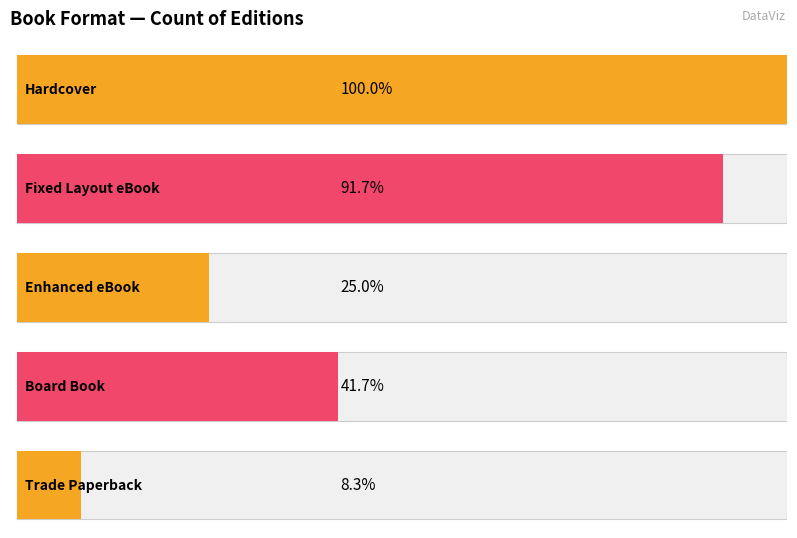

Reading left to right, extract all data points from this chart.

12	11	3	5	1